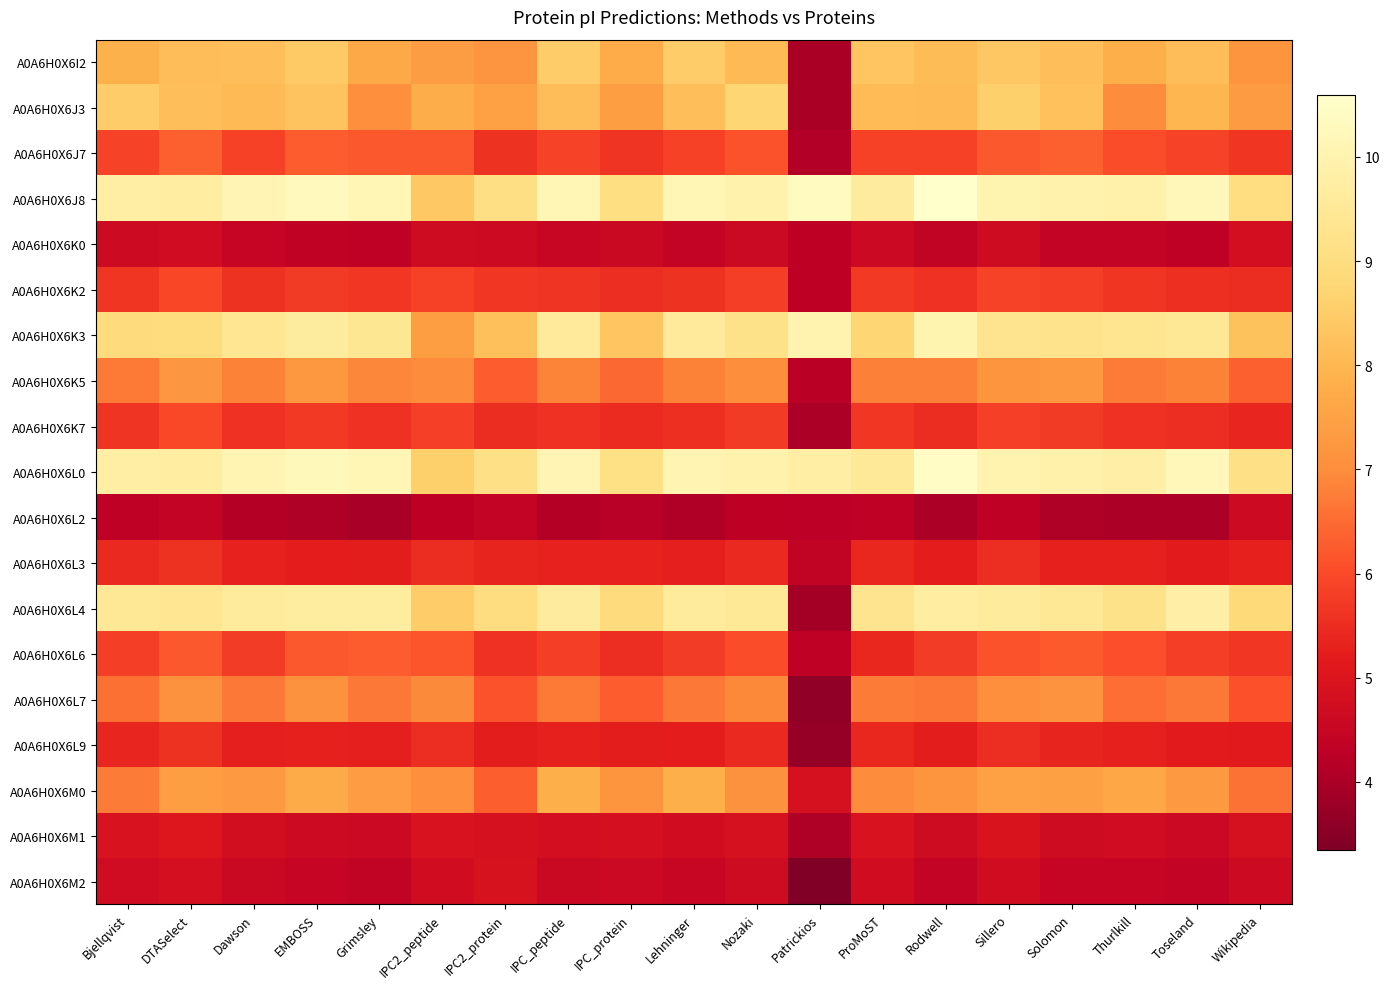

At Solomon, list the series in order from largest to smallest.

A0A6H0X6J8, A0A6H0X6L0, A0A6H0X6L4, A0A6H0X6K3, A0A6H0X6J3, A0A6H0X6I2, A0A6H0X6M0, A0A6H0X6K5, A0A6H0X6L7, A0A6H0X6J7, A0A6H0X6L6, A0A6H0X6K2, A0A6H0X6K7, A0A6H0X6L9, A0A6H0X6L3, A0A6H0X6M1, A0A6H0X6M2, A0A6H0X6K0, A0A6H0X6L2